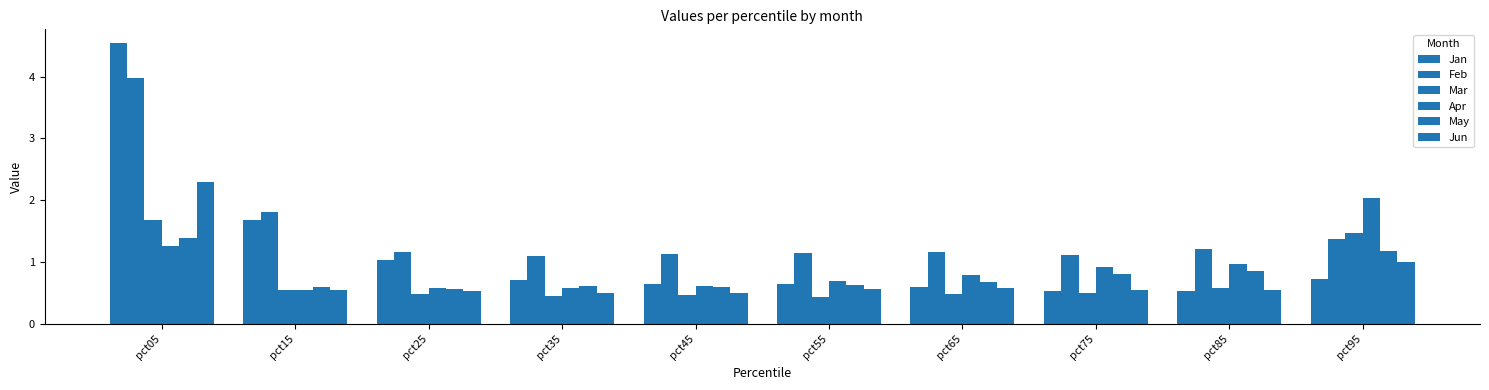

What is the sum of all Jun values?

7.6